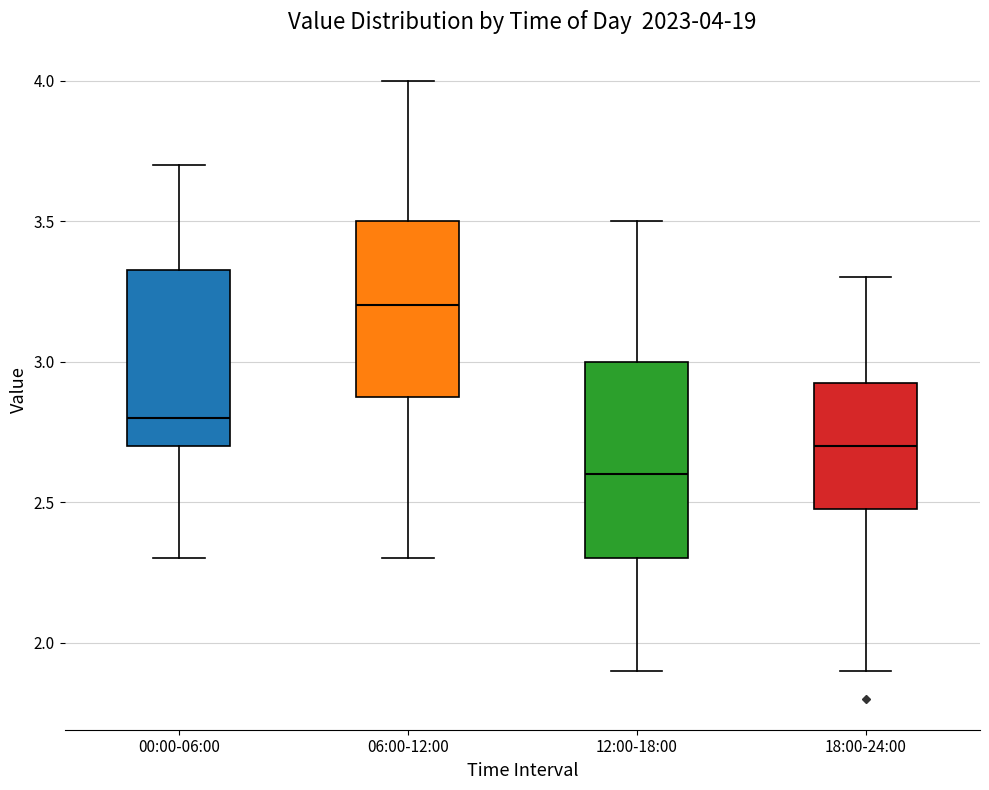

Which box is the tallest, from its lower edge to its upper edge?

12:00-18:00